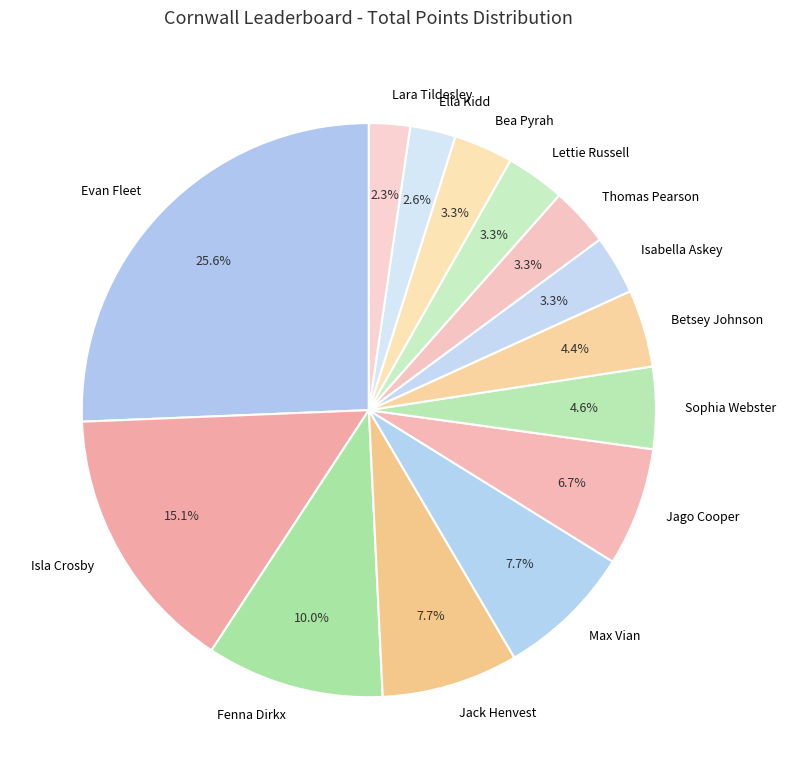

True or false: Jack Henvest accounts for 22% of the total.

False